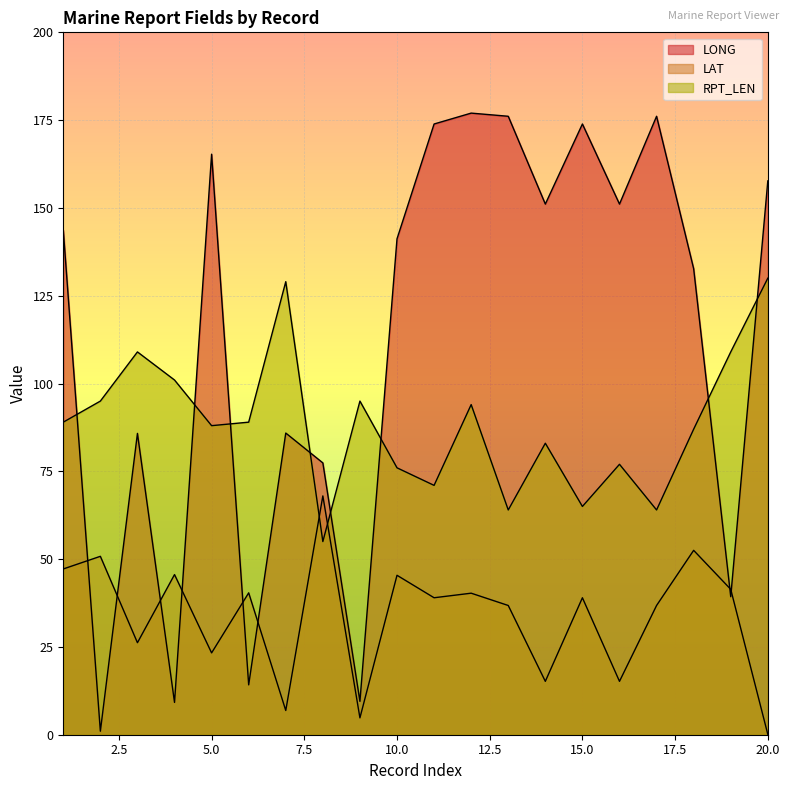

Does the chart display data point markers on the line(s)?

No